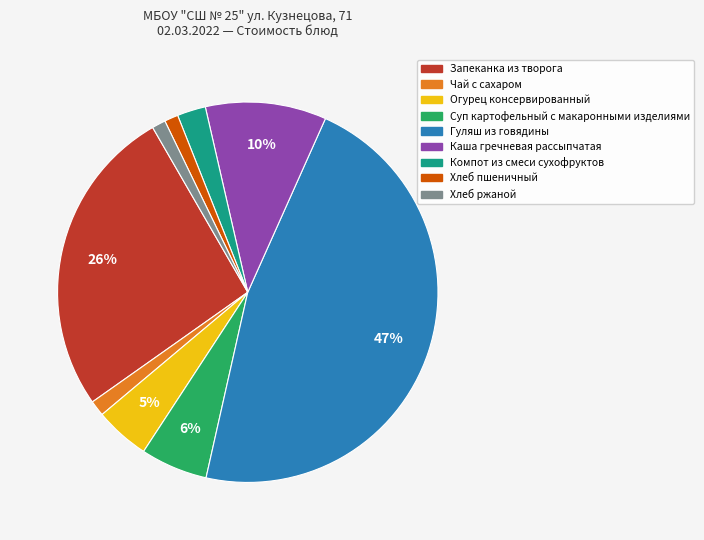

Is there a majority slice in this chart?

No